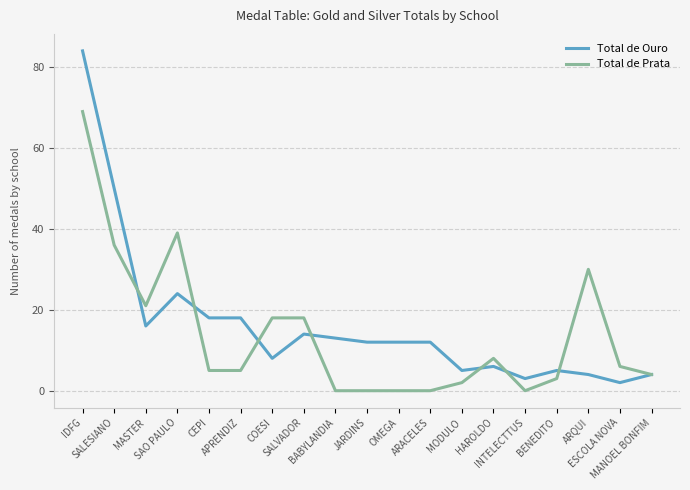

Which series has the widest spread of values?

Total de Ouro